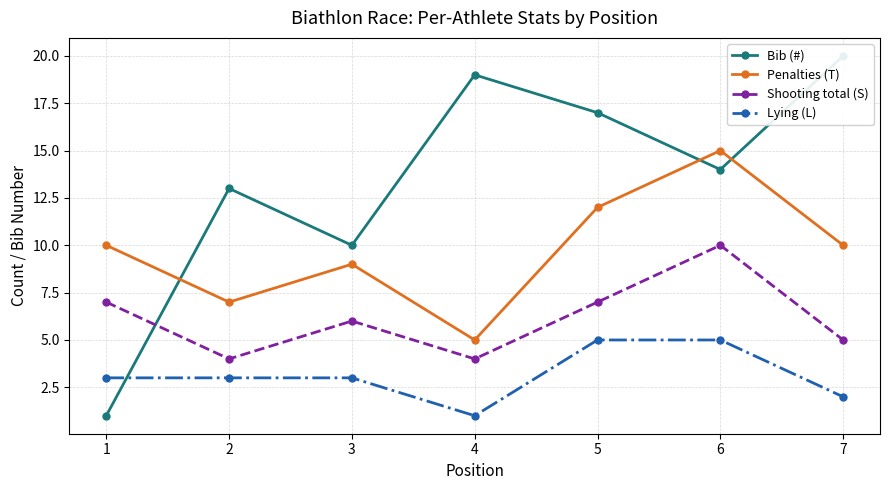

How many data points in Bib (#) are less than 14?

3